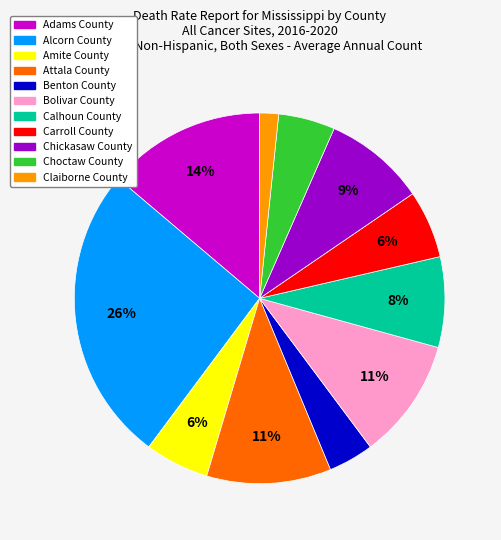

Is there a majority slice in this chart?

No